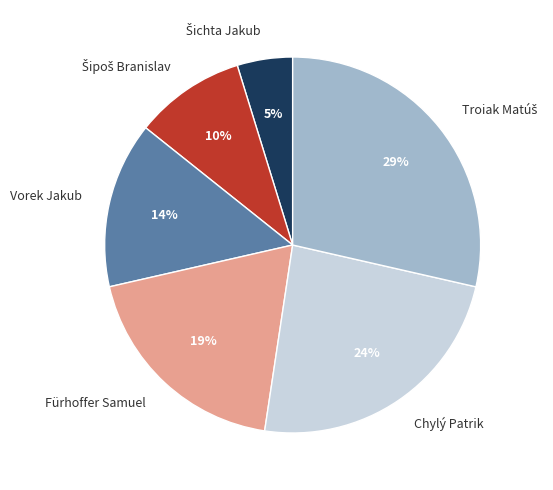

True or false: Chylý Patrik accounts for 24% of the total.

True